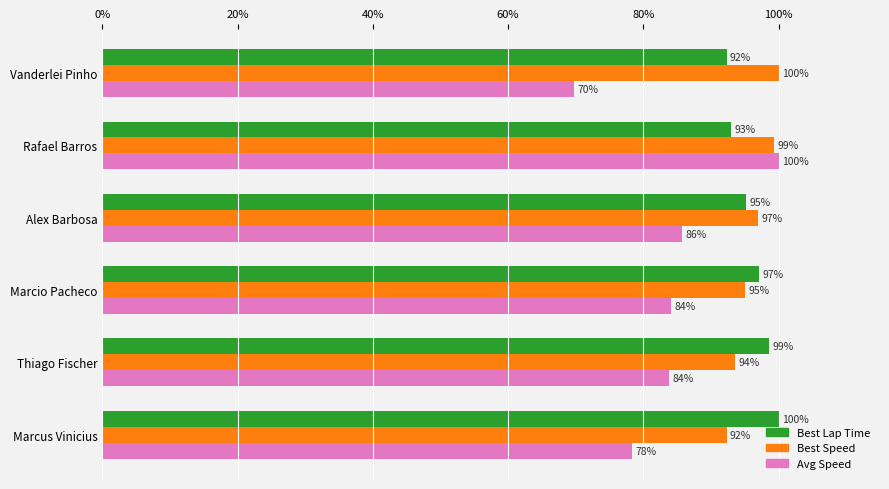

Which series has the largest range (max minus min)?

Avg Speed